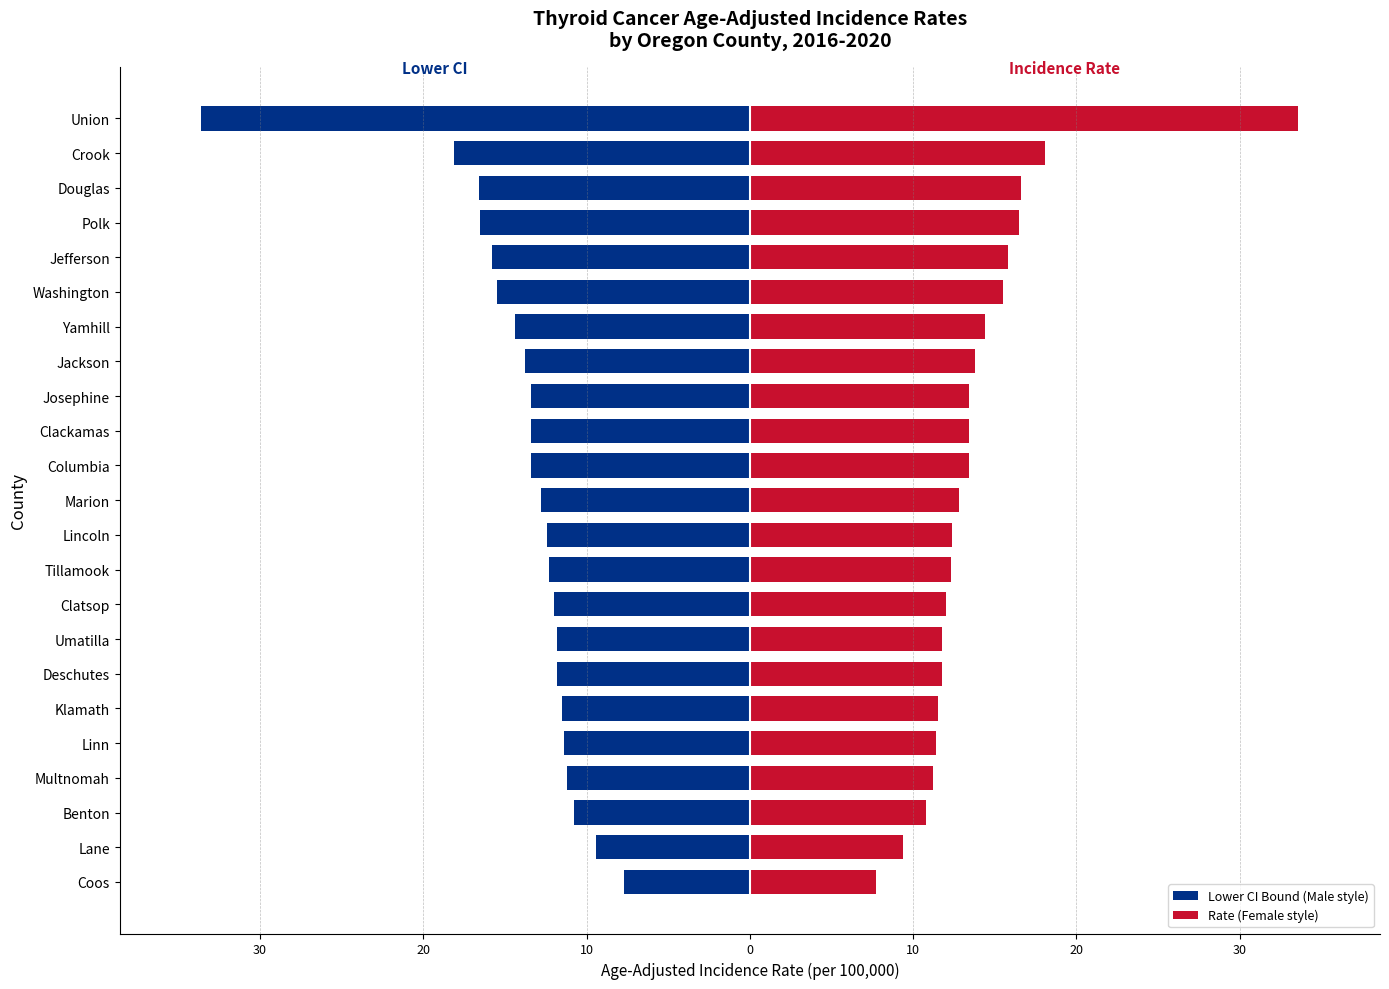

How many values in the Lower CI Bound (Male style) series exceed -12?

8